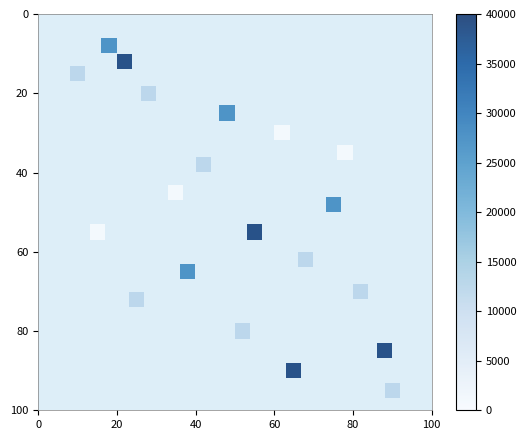

What is the range of Y values (max minus min)?

87